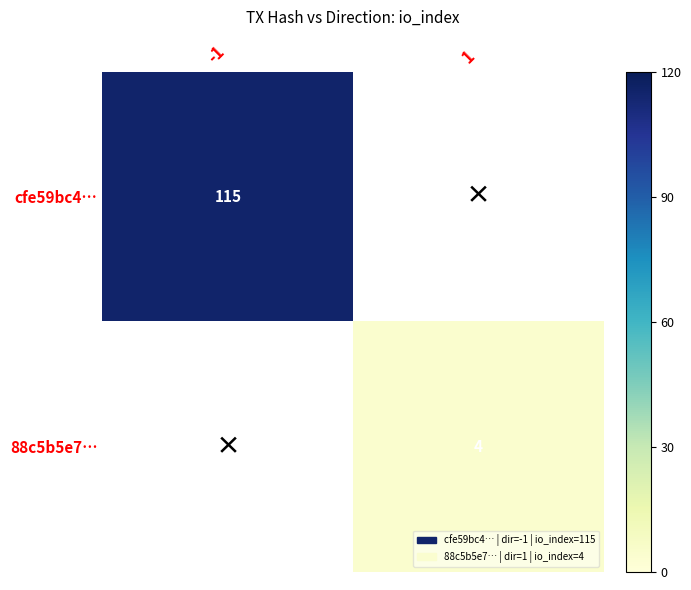

The value of 88c5b5e7… at 1 is 4. True or false?

True